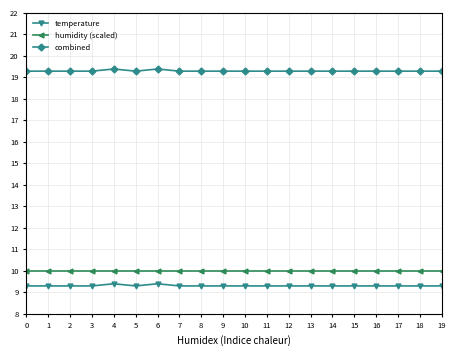

Read the combined value at 8.

19.3